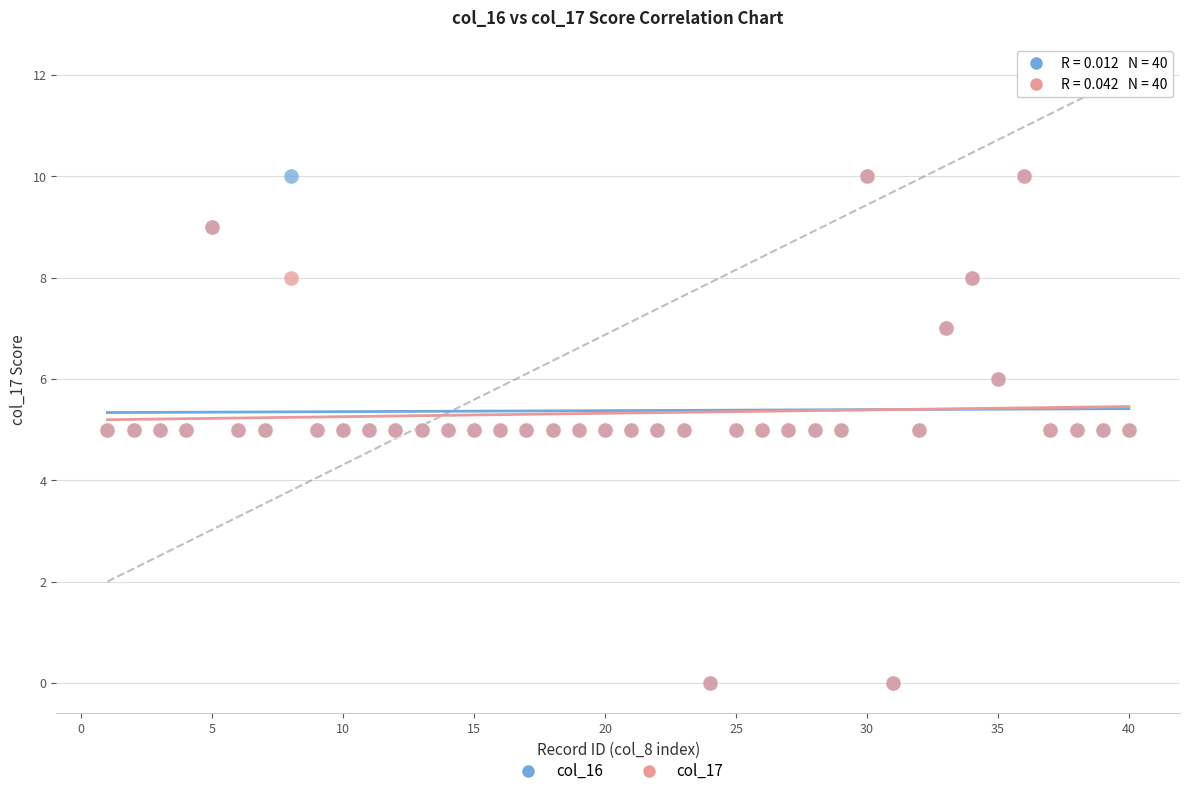

What are all the series names shown in the legend?

col_16, col_17